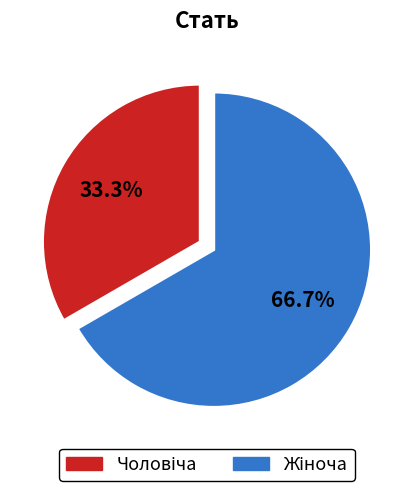

Does any single category account for the majority?

Yes